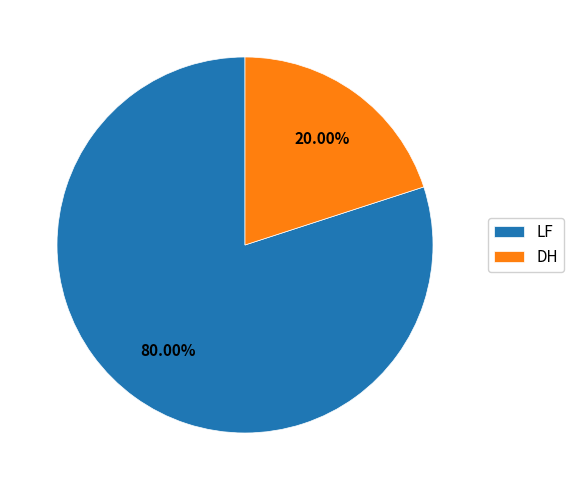

What percentage do LF and DH together represent?

100.0%